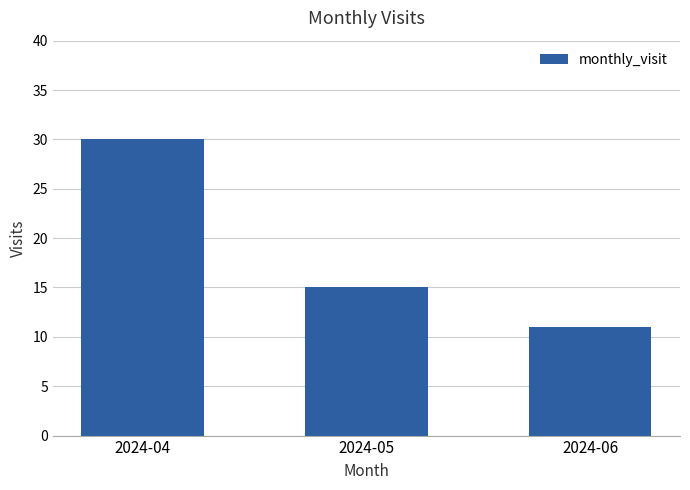

Are the bars horizontal?

No